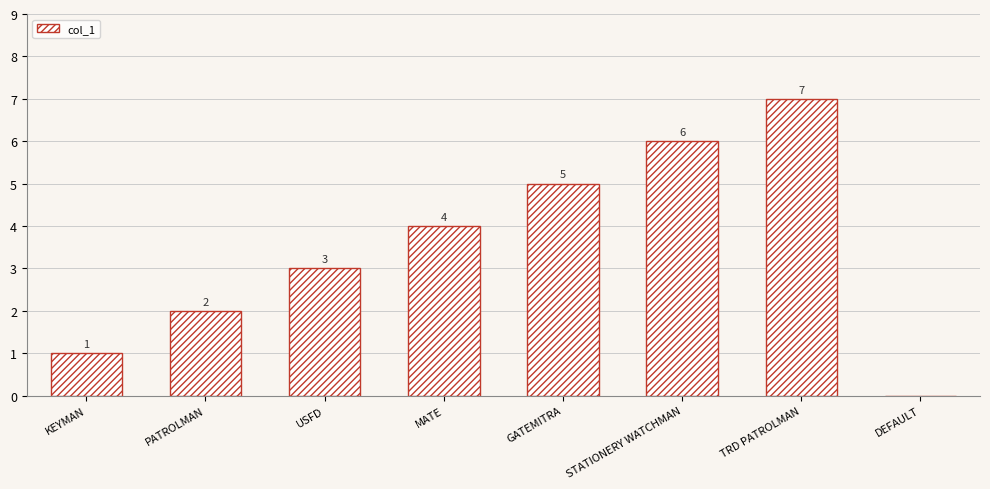

Between MATE and TRD PATROLMAN, which is larger?

TRD PATROLMAN